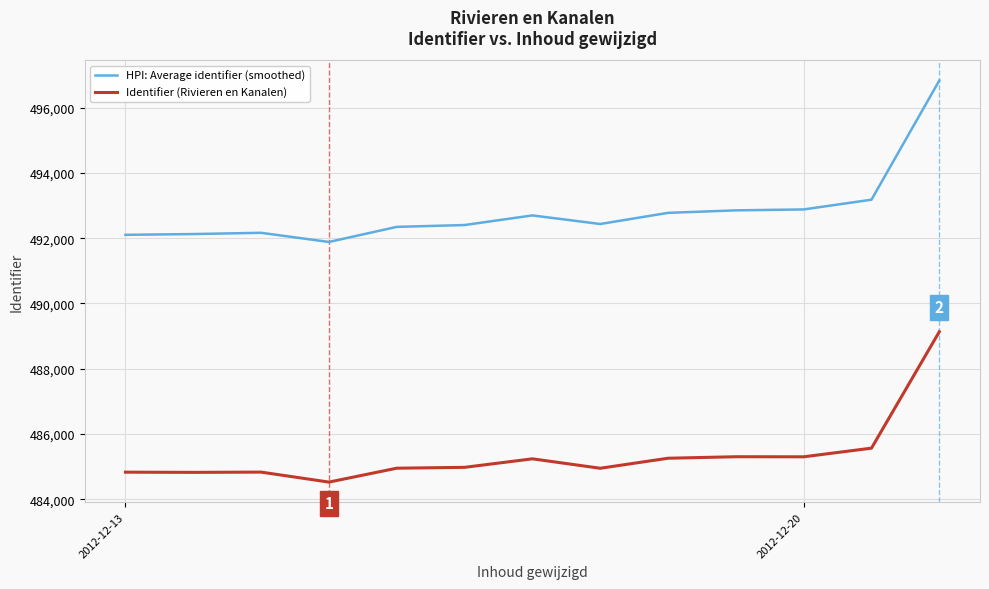

True or false: HPI: Average identifier (smoothed) and Identifier (Rivieren en Kanalen) intersect in this chart.

False